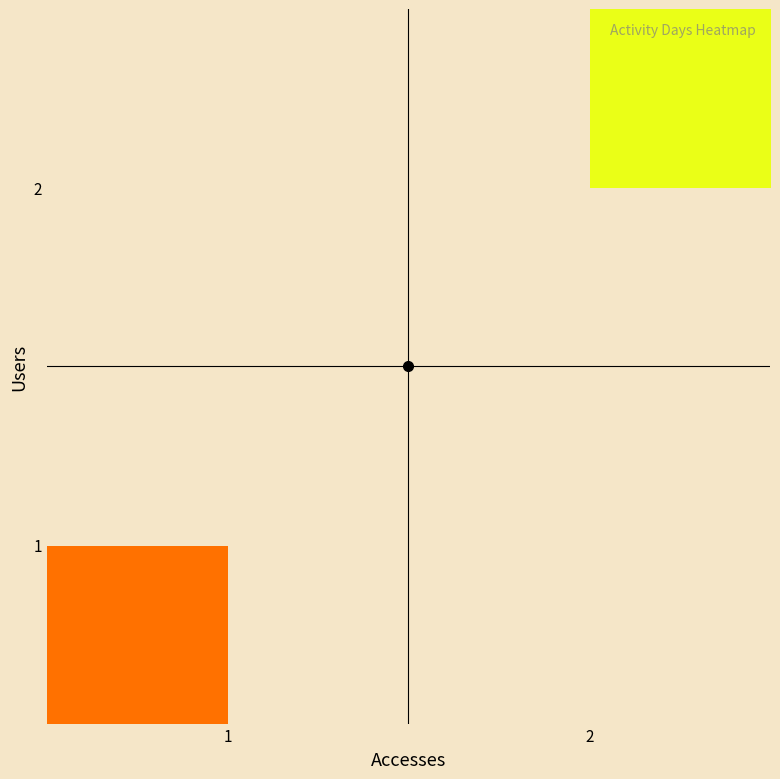

At 2, list the series in order from largest to smallest.

1, 2